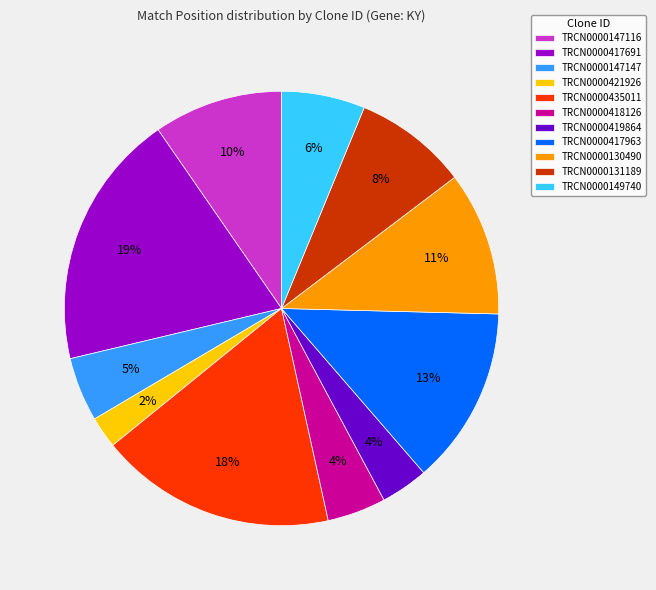

Is it true that TRCN0000147116 is 10% of the pie?

True